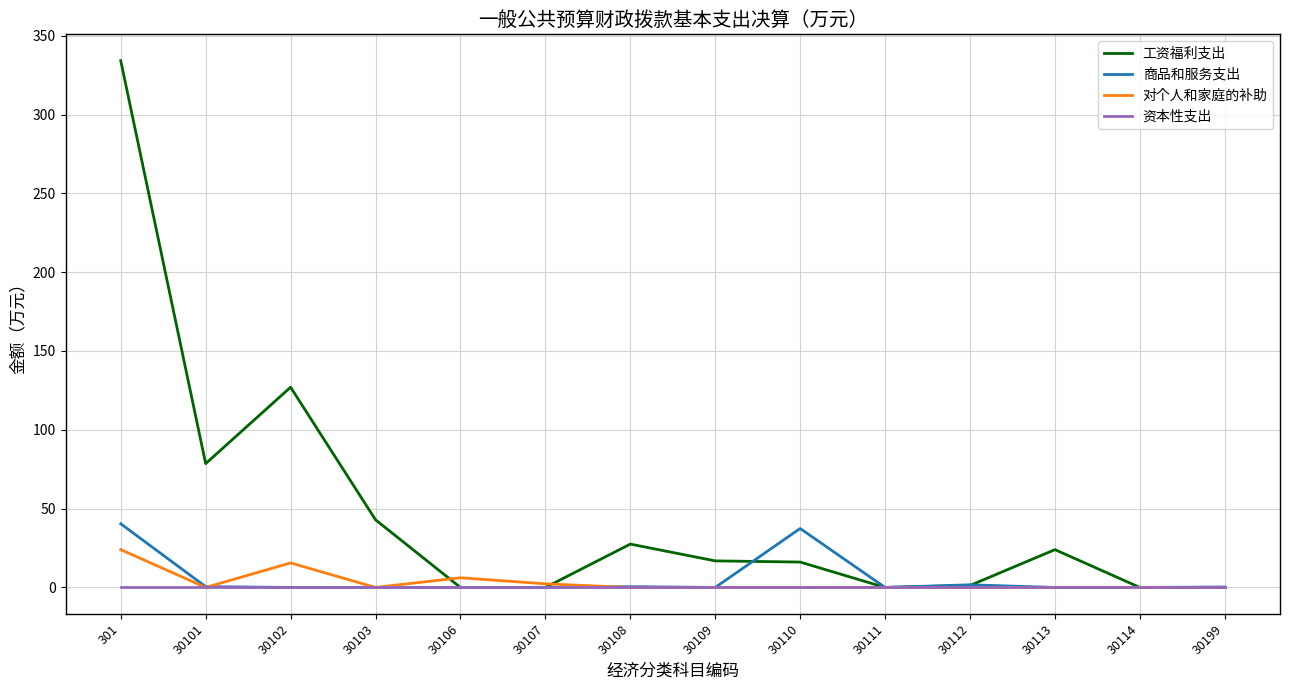

At which category does 对个人和家庭的补助 reach its first local peak?

30102